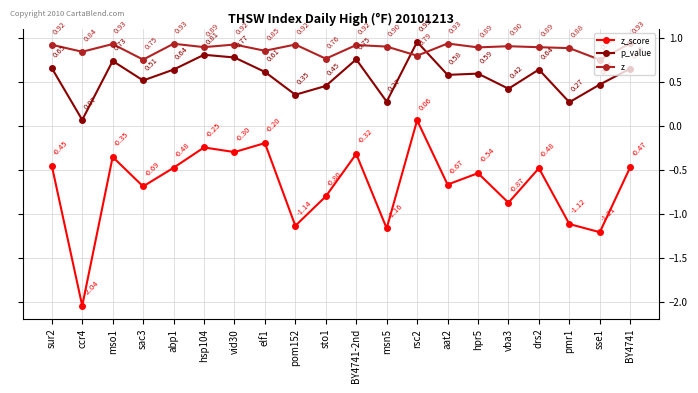

What are all the series names shown in the legend?

z_score, p_value, z